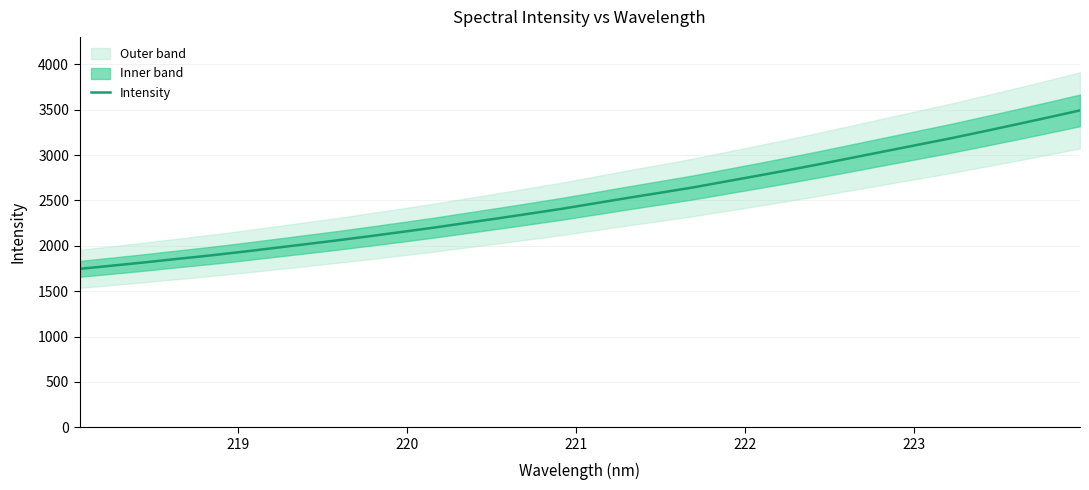

What is the maximum value for Intensity?

3492.5